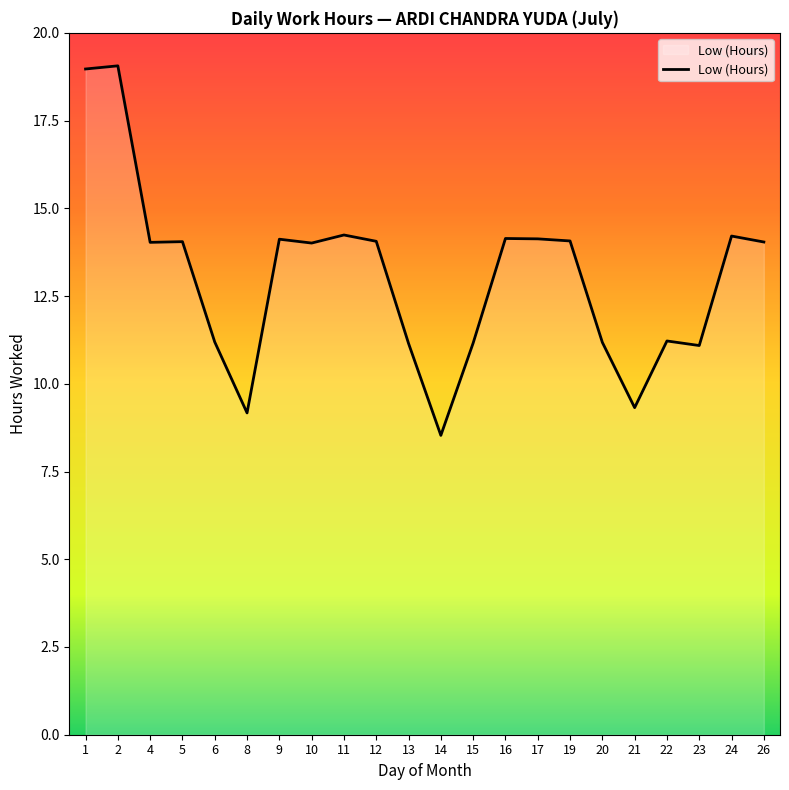

The value at 8 is 9.2. True or false?

True